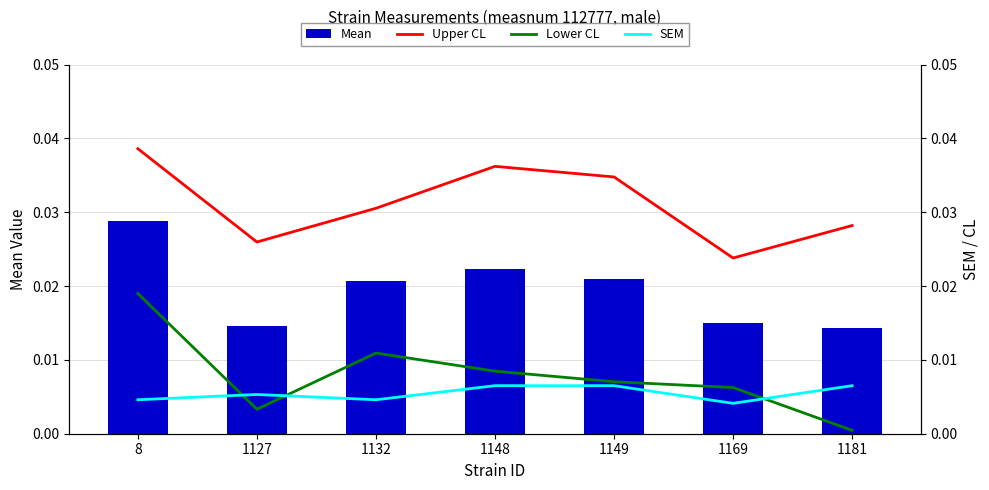

At which label is Lower CL closest to 0?

1181